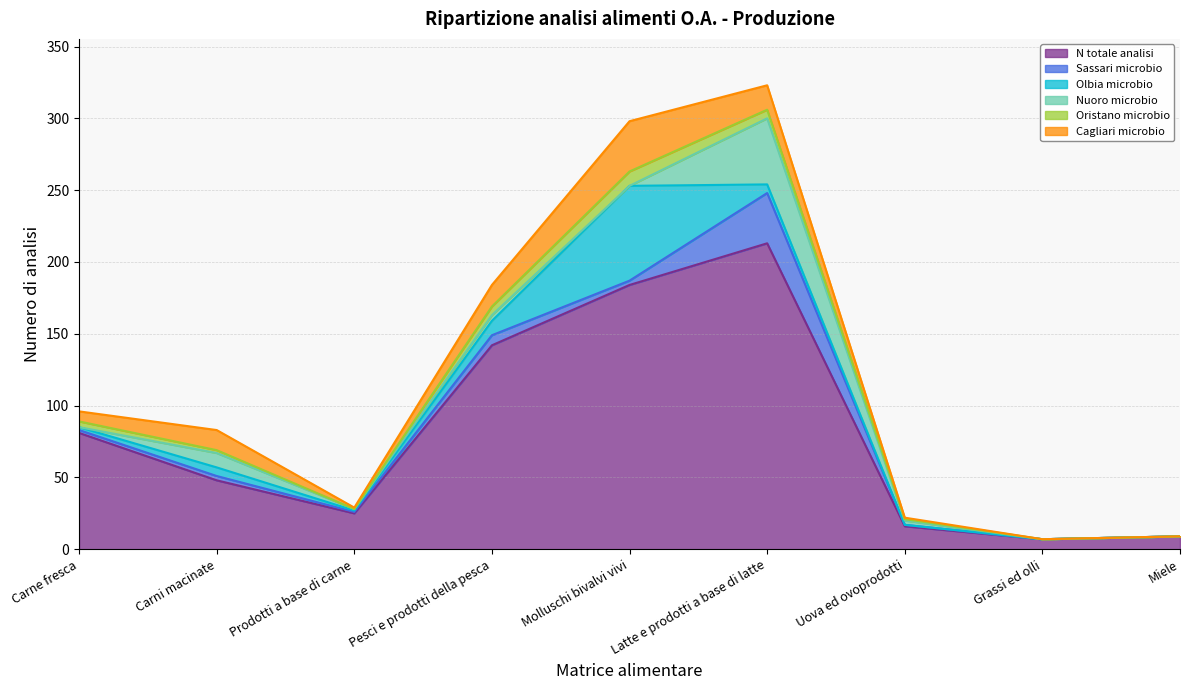

Does the chart have visible grid lines?

Yes